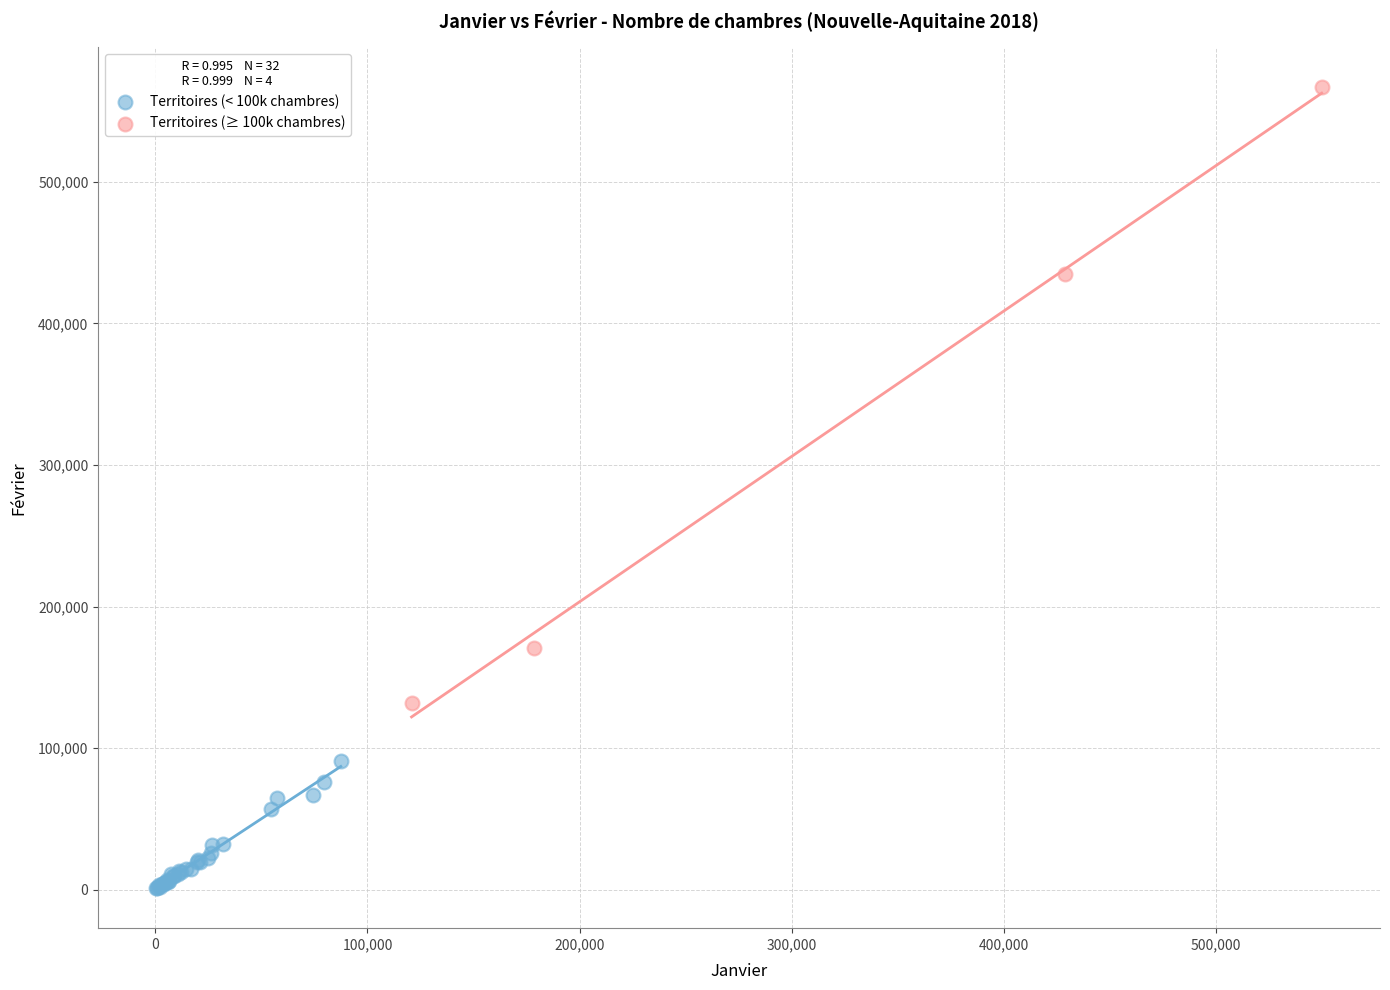

Which series has the largest Y range (max minus min)?

Territoires (≥ 100k chambres)